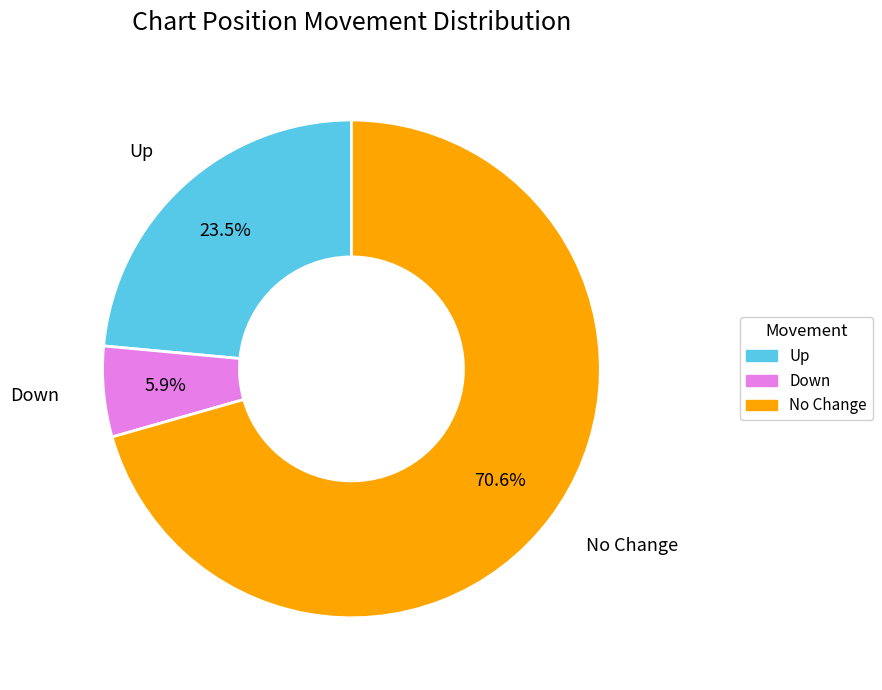

Is there a majority slice in this chart?

Yes